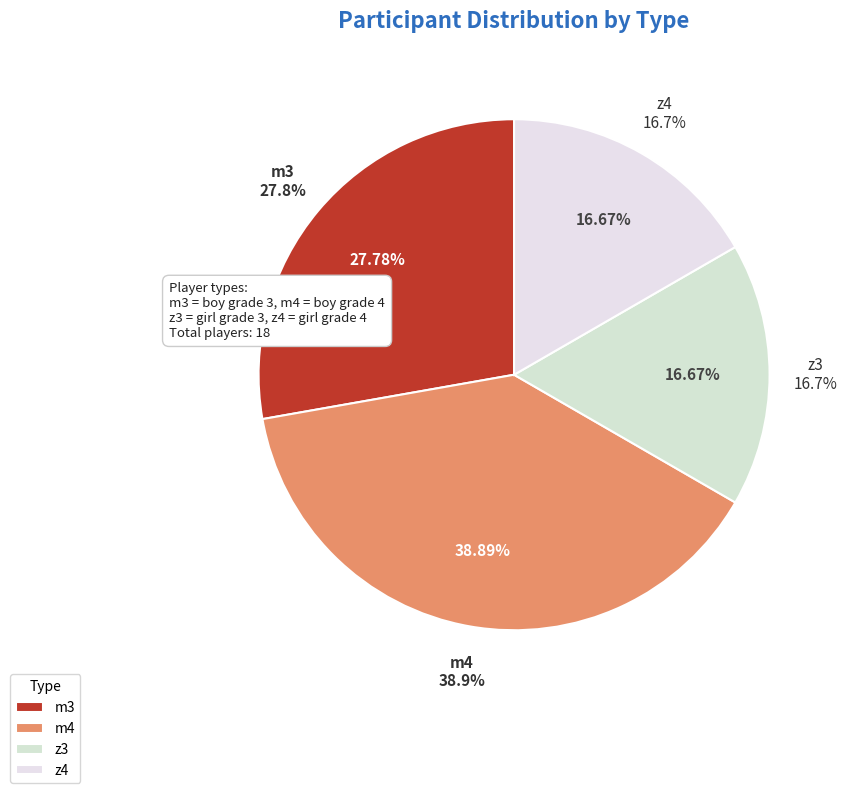

Rank the categories by value from highest to lowest.

m4, m3, z3, z4